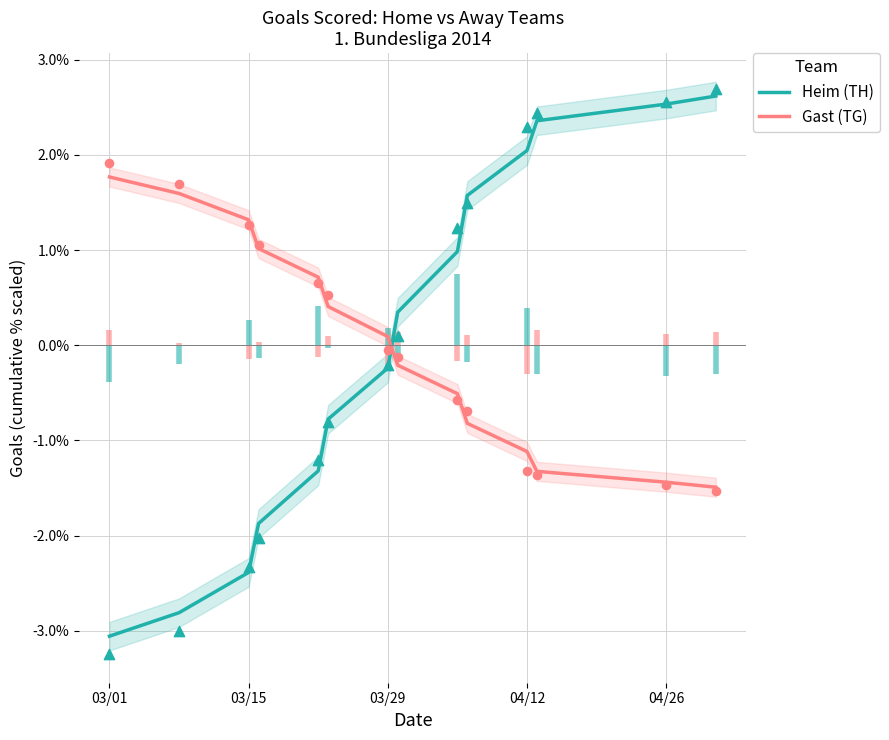

Which series has the largest Y range (max minus min)?

Heim (TH)